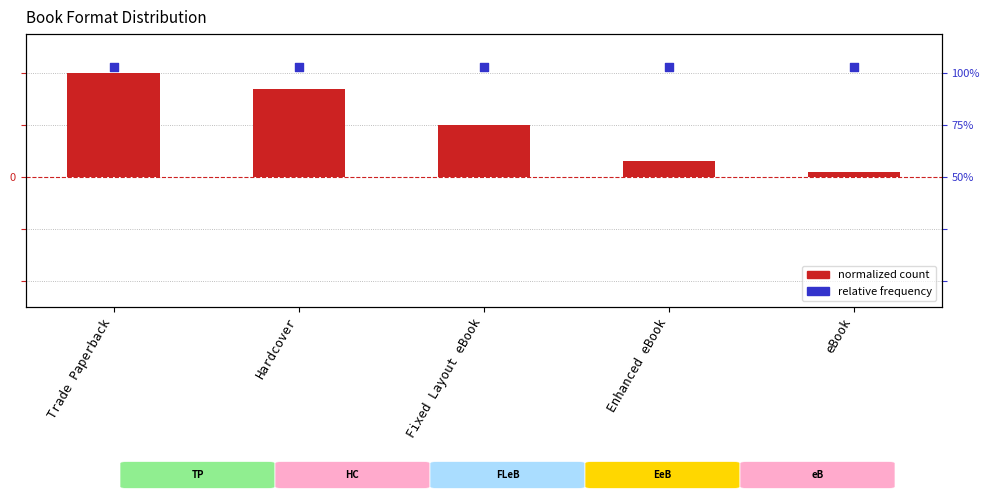

Which series has the largest Y range (max minus min)?

count (normalized)